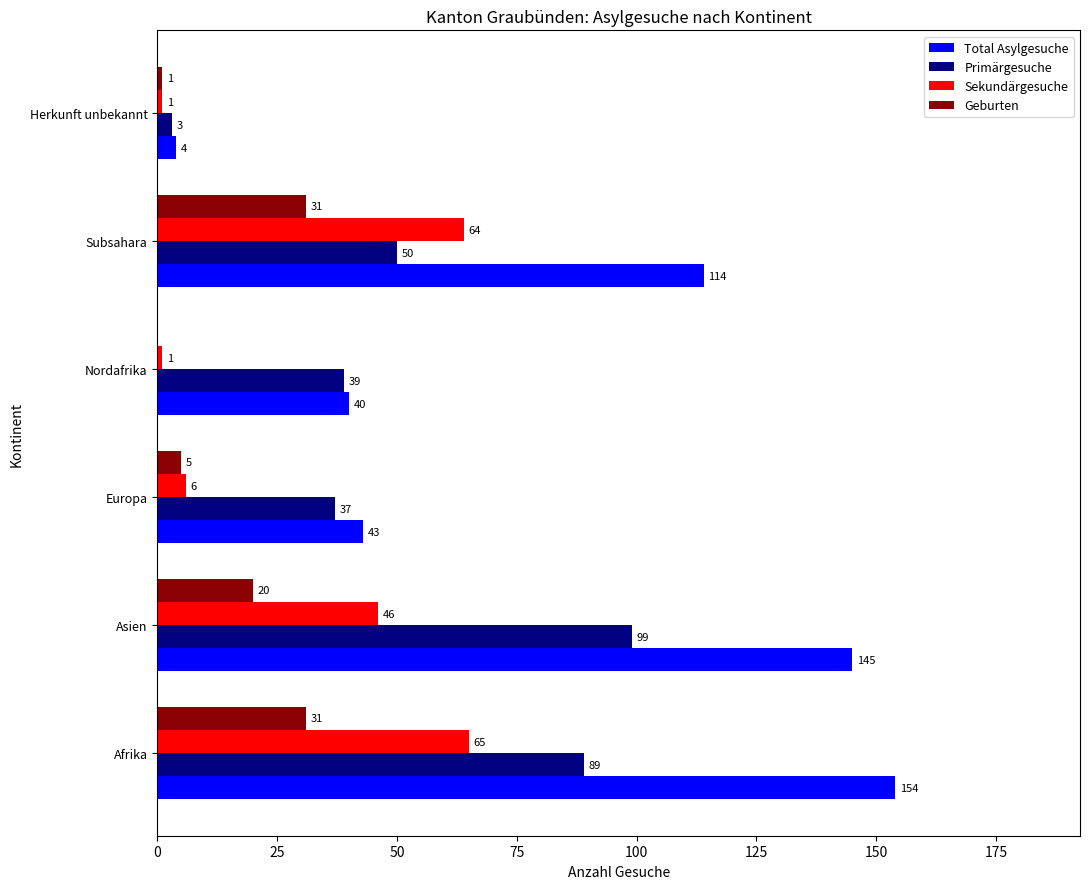

Which series has the largest total across all categories?

Total Asylgesuche